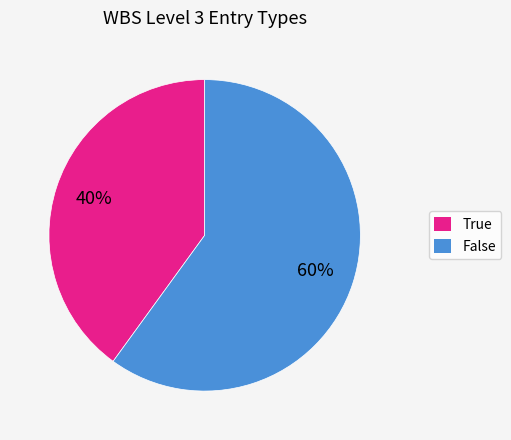

Which slice is the largest?

False